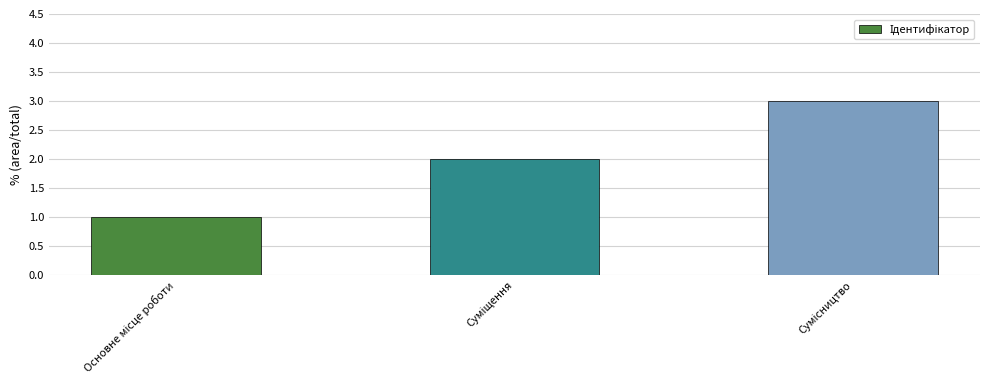

Does the chart contain any negative values?

No